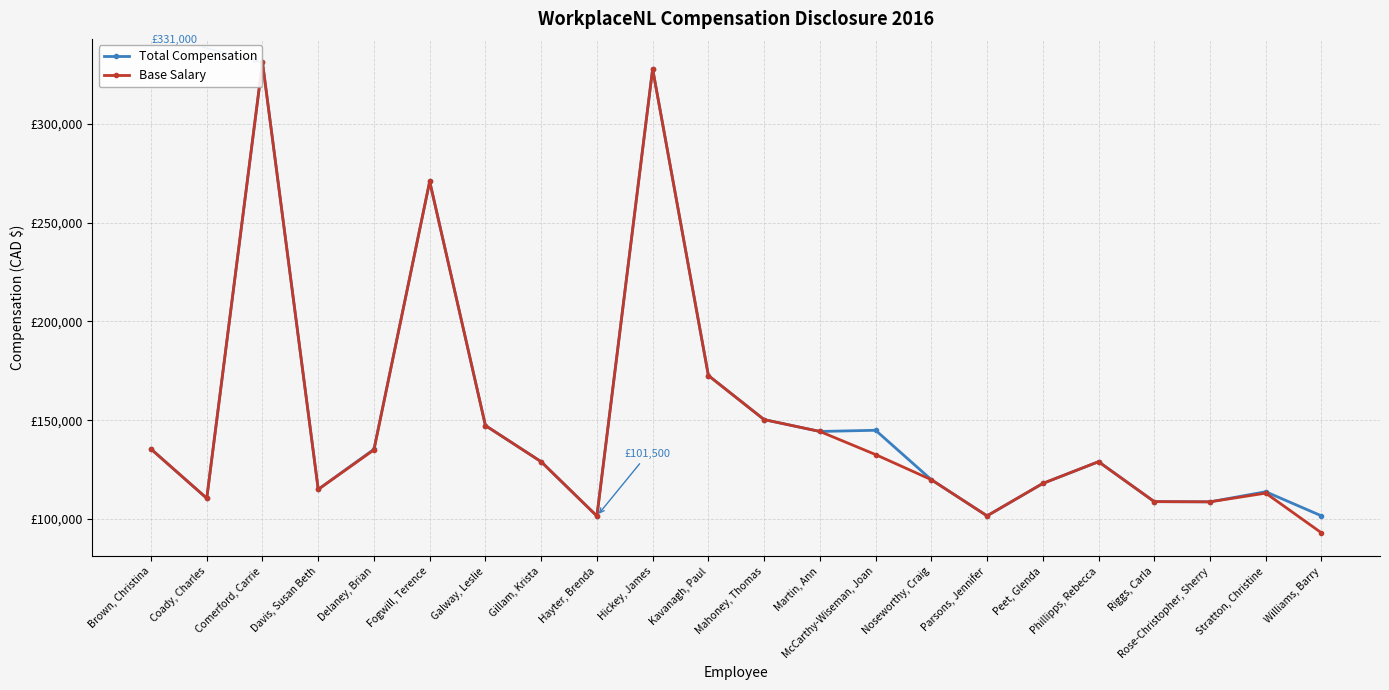

What is the difference between the maximum and minimum values in the Base Salary series?

238000